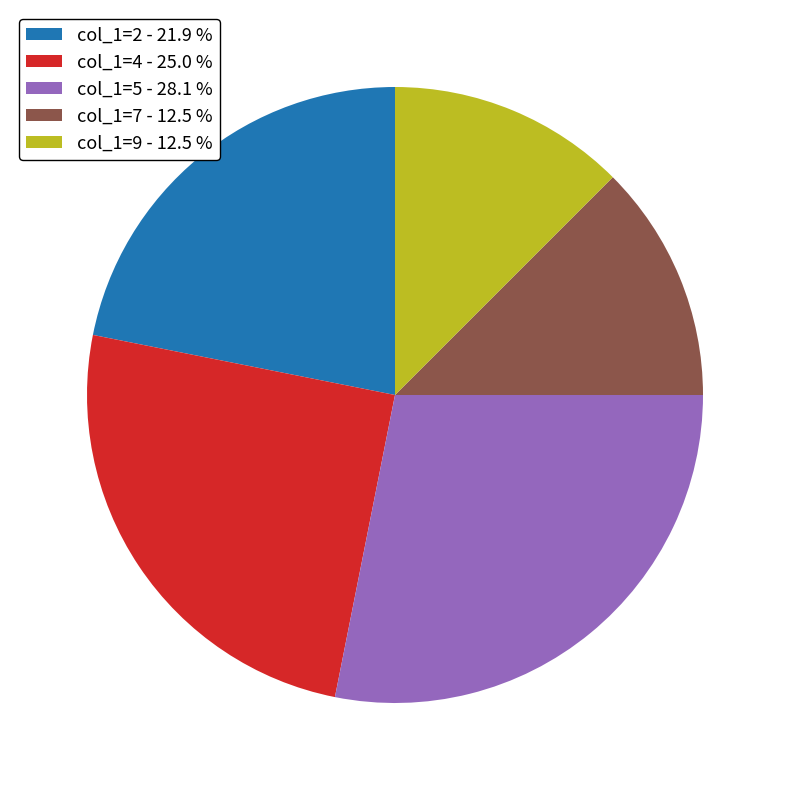

Approximately how many times larger is the value at col_1=9 - 12.5 % compared to col_1=2 - 21.9 %?

0.6